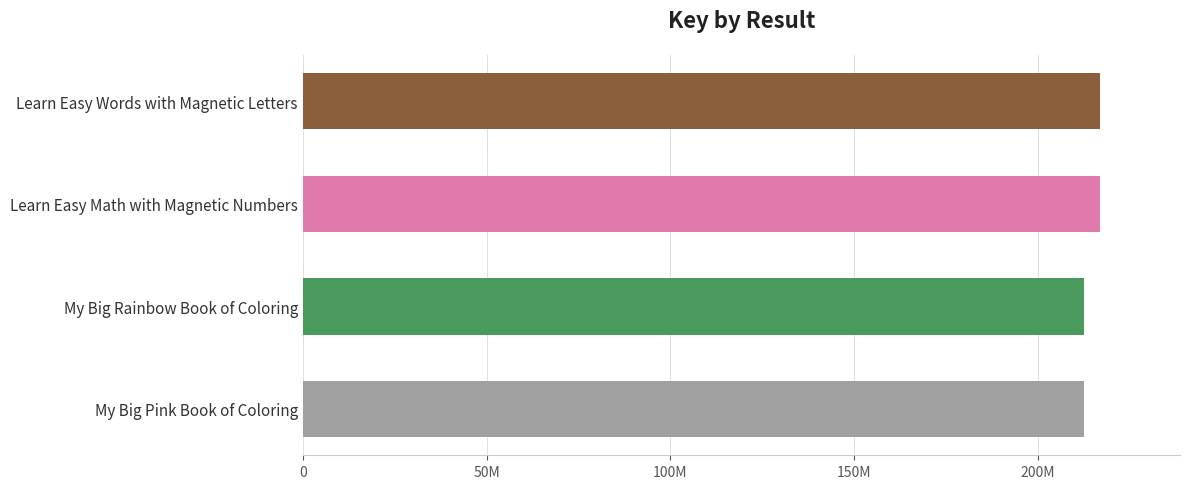

Does the chart contain any negative values?

No